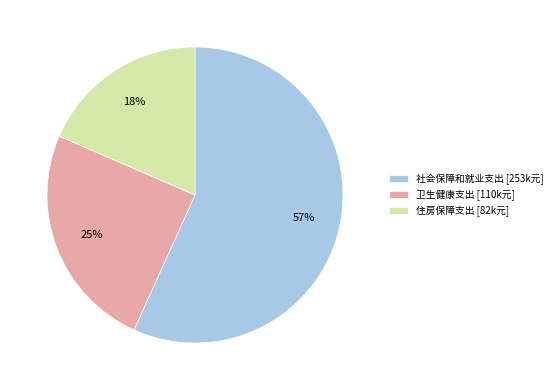

What is the smallest slice in the pie chart?

住房保障支出